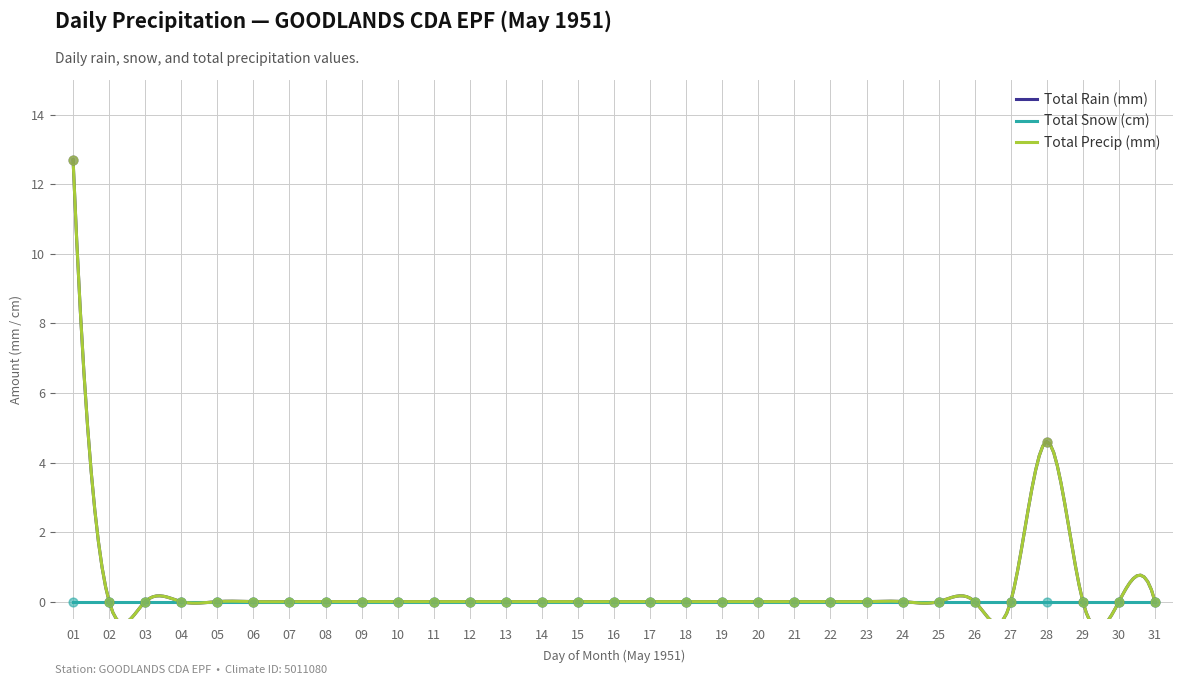

What is the total value across all series at 01?

25.4